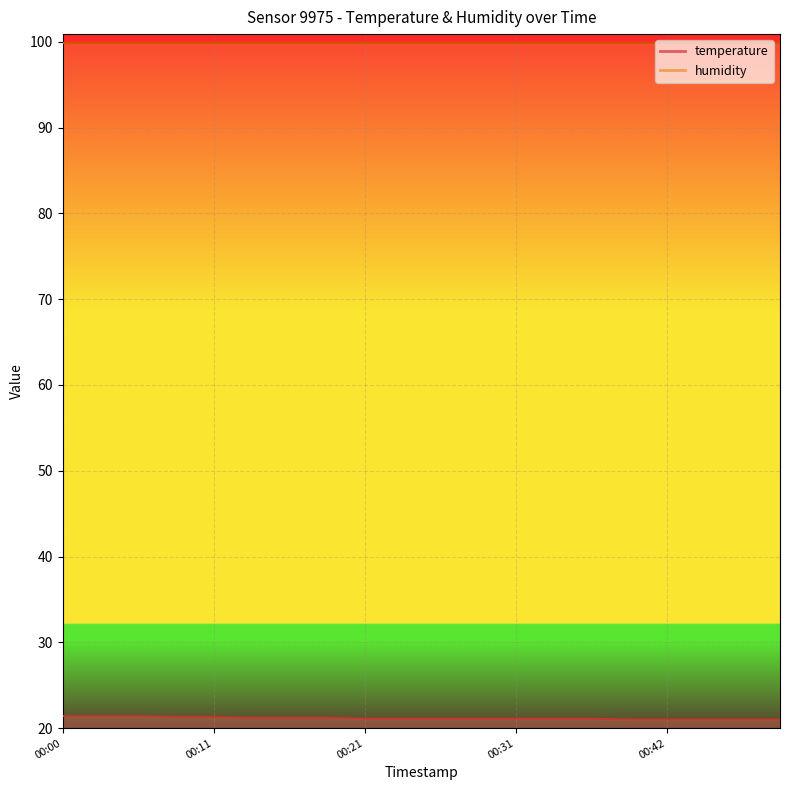

Rank the categories by value from lowest to highest.

00:39, 00:42, 00:44, 00:47, 00:49, 00:21, 00:23, 00:26, 00:28, 00:31, 00:34, 00:37, 00:13, 00:16, 00:18, 00:08, 00:11, 00:00, 00:03, 00:06